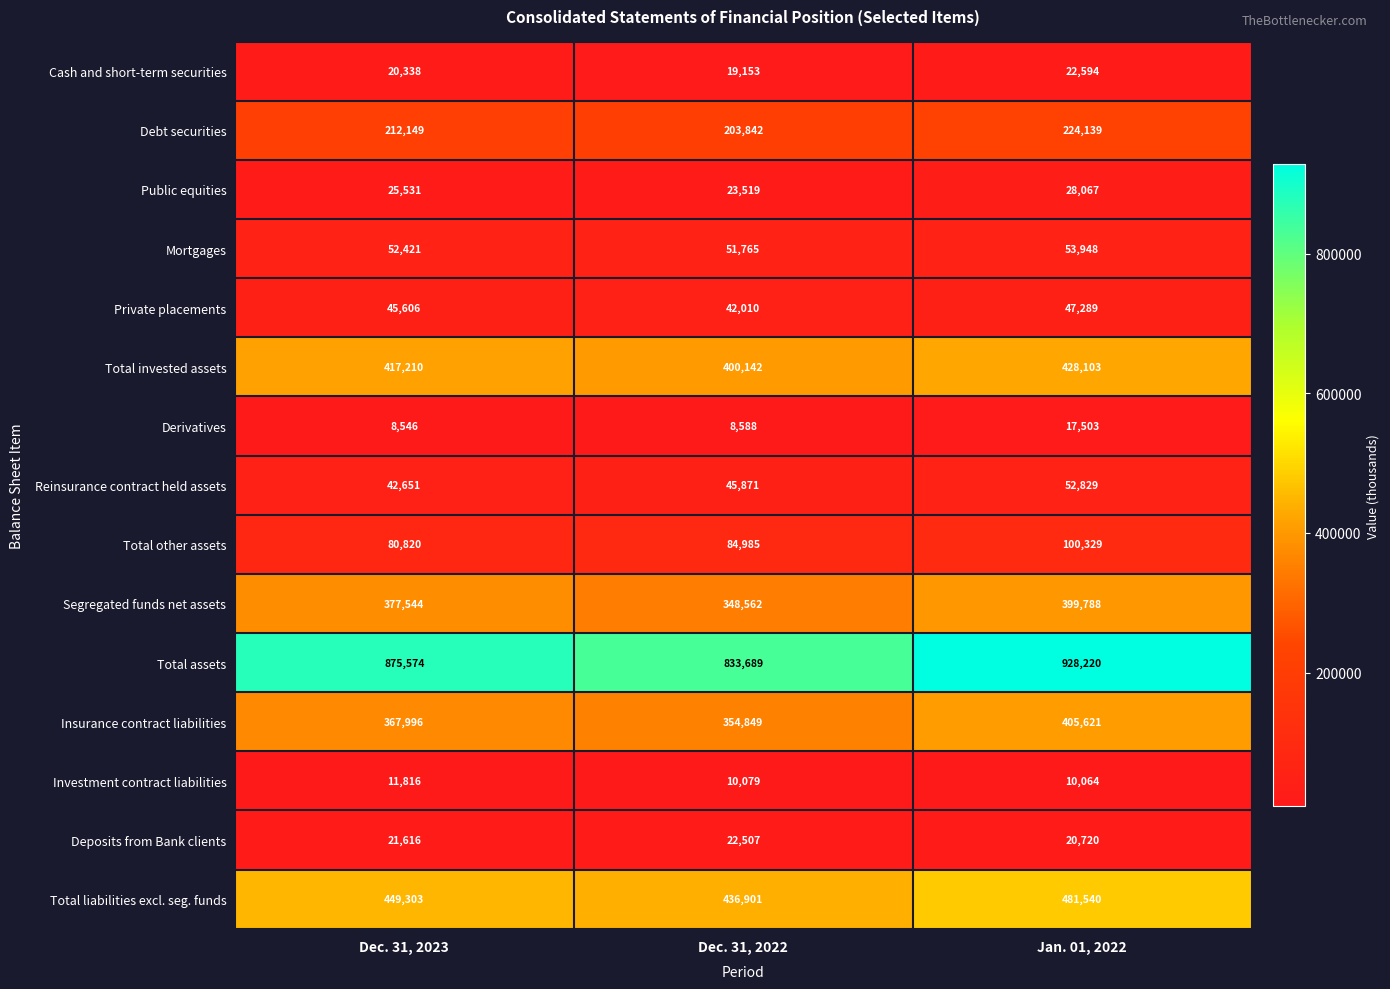

Read the Cash and short-term securities value at Dec. 31, 2023.

20338